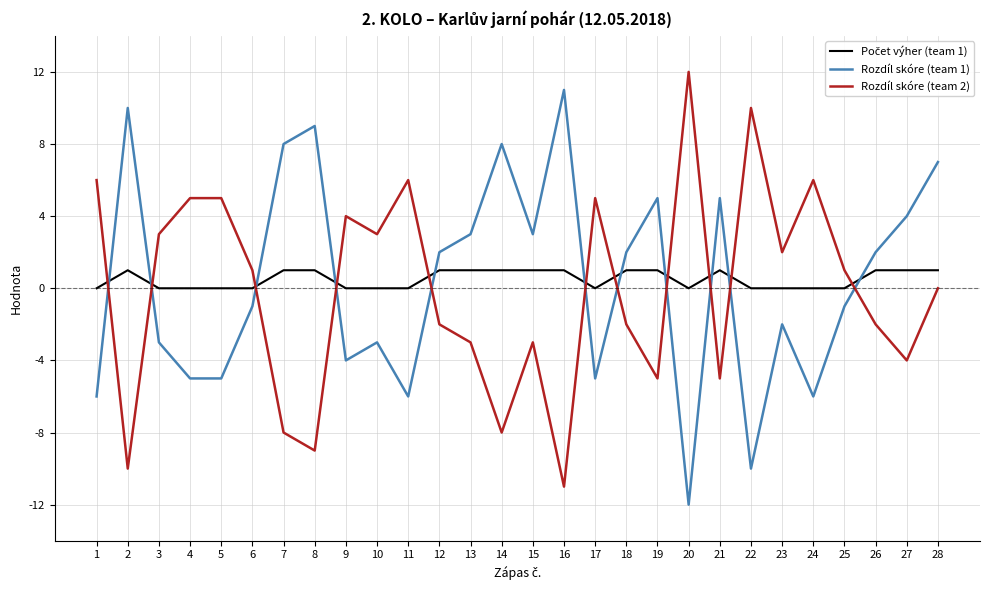

What is the sum of the Rozdíl skóre (team 1) values at 7 and 28?

15